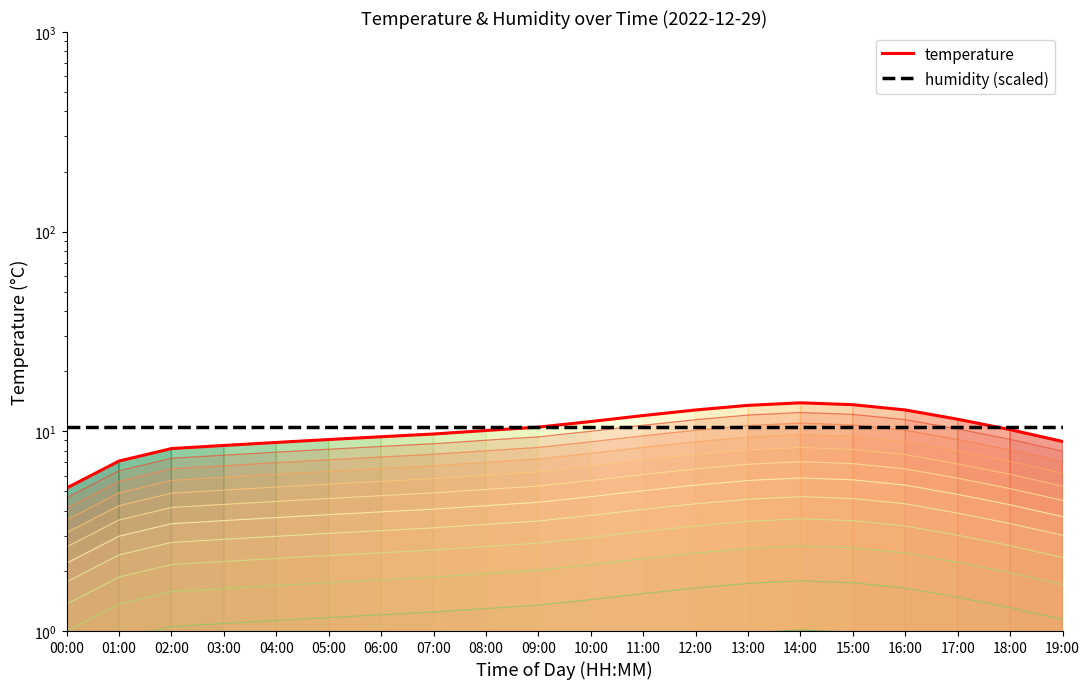

Which series changed the most between 00:00 and 10:00?

temperature